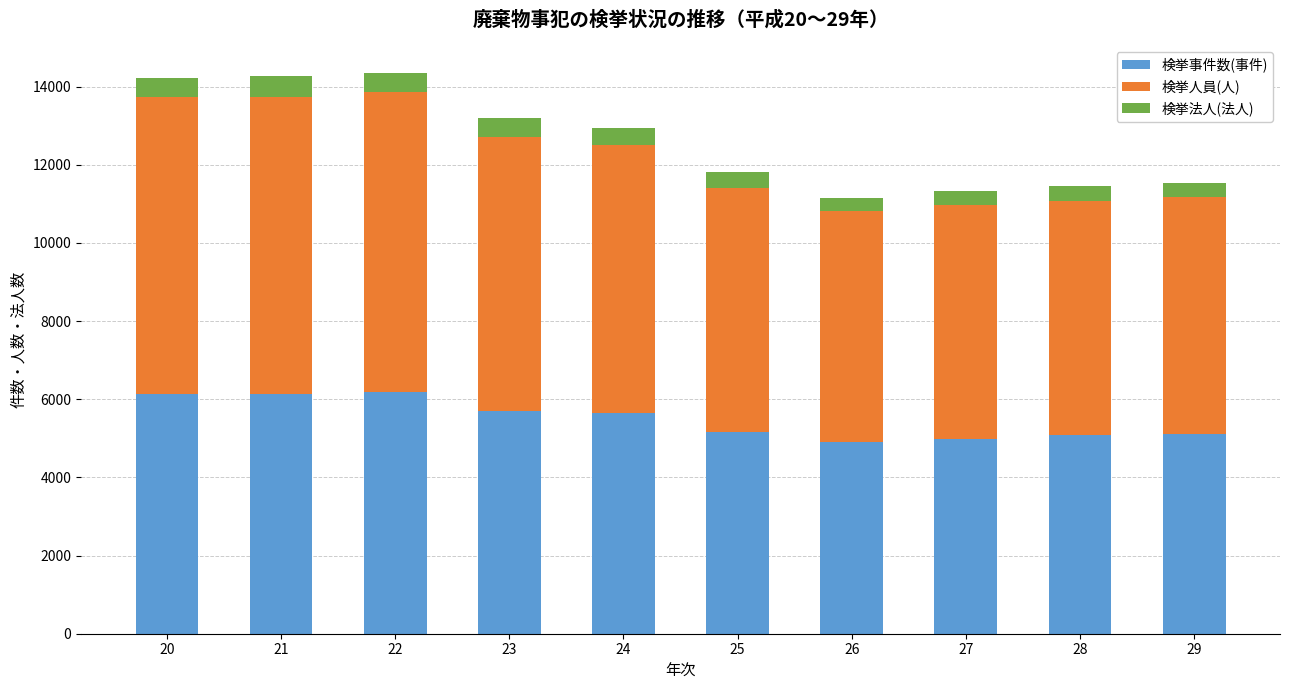

How many bars are there in total?

10